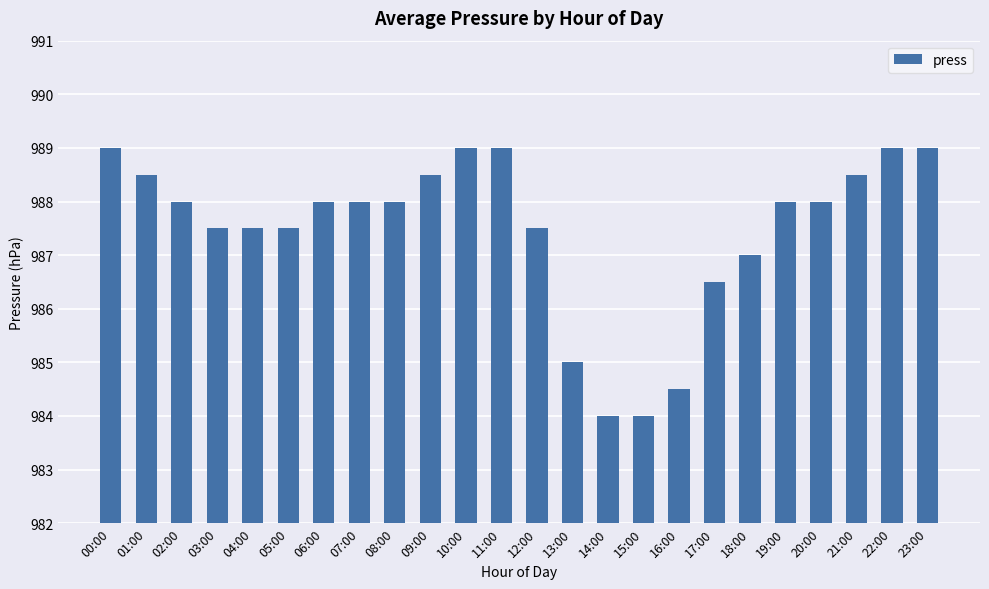

Reading left to right, list all the values displayed in this chart.

00:00=989.0	01:00=988.5	02:00=988.0	03:00=987.5	04:00=987.5	05:00=987.5	06:00=988.0	07:00=988.0	08:00=988.0	09:00=988.5	10:00=989.0	11:00=989.0	12:00=987.5	13:00=985.0	14:00=984.0	15:00=984.0	16:00=984.5	17:00=986.5	18:00=987.0	19:00=988.0	20:00=988.0	21:00=988.5	22:00=989.0	23:00=989.0